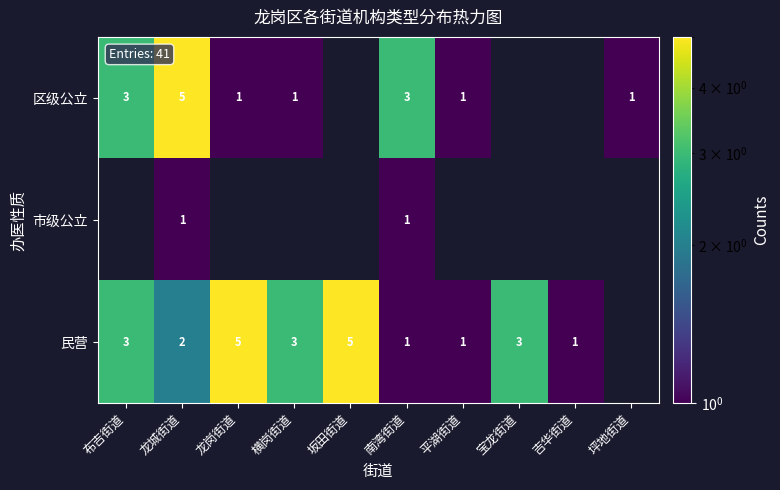

Is it true that 民营 equals 5 at 坂田街道?

True